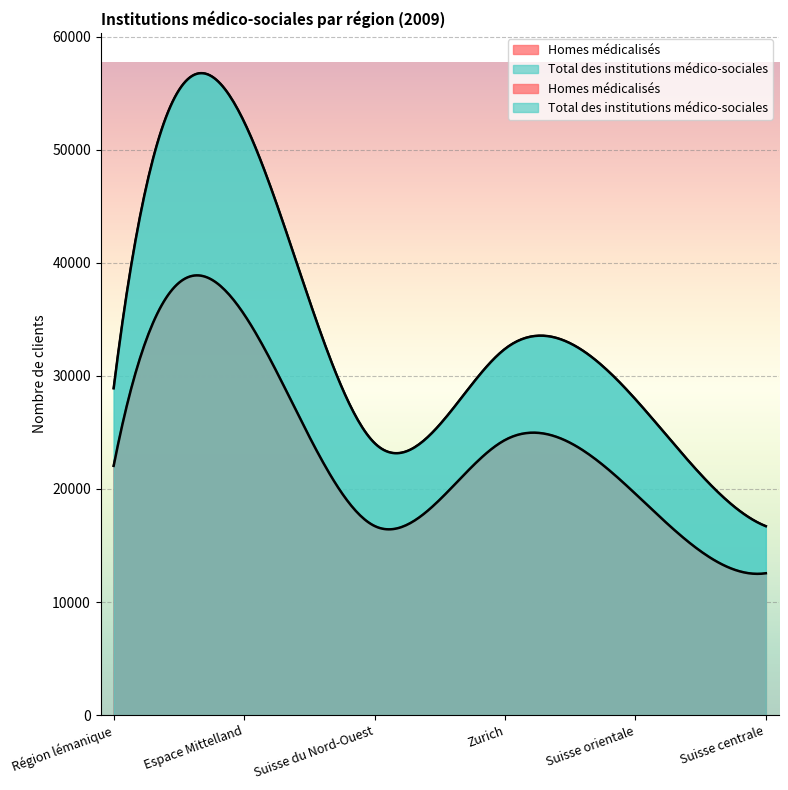

Does the chart display data point markers on the line(s)?

No